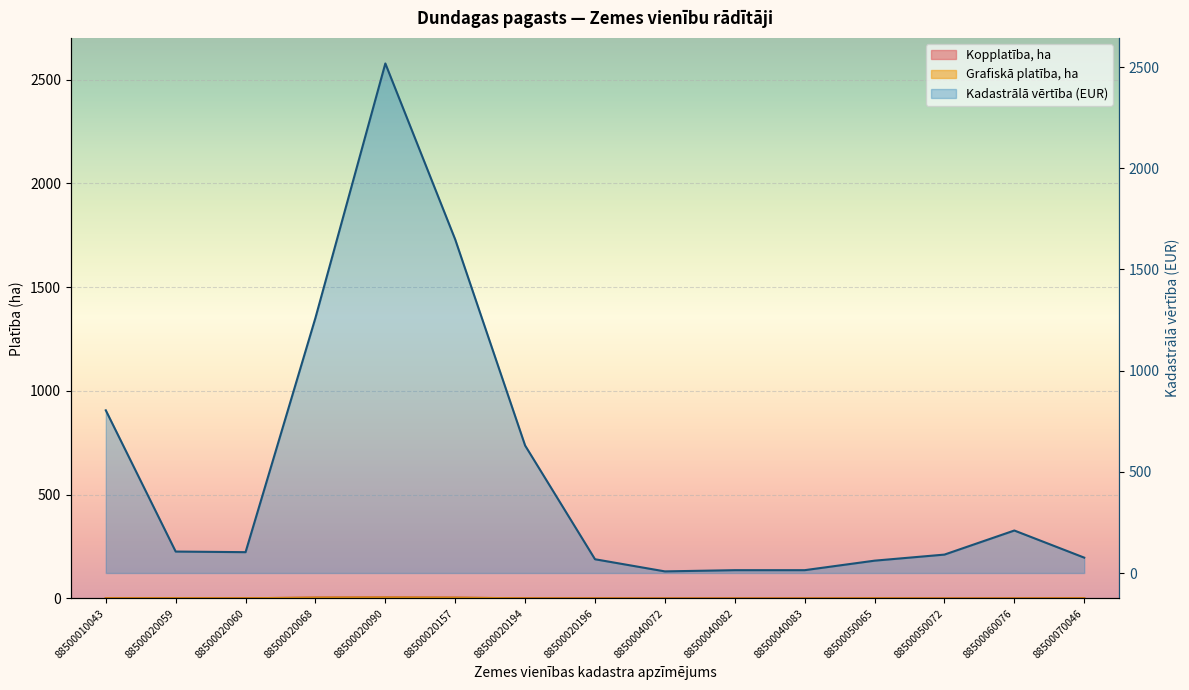

True or false: Kadastrālā vērtība (EUR) and Kopplatība, ha intersect in this chart.

False